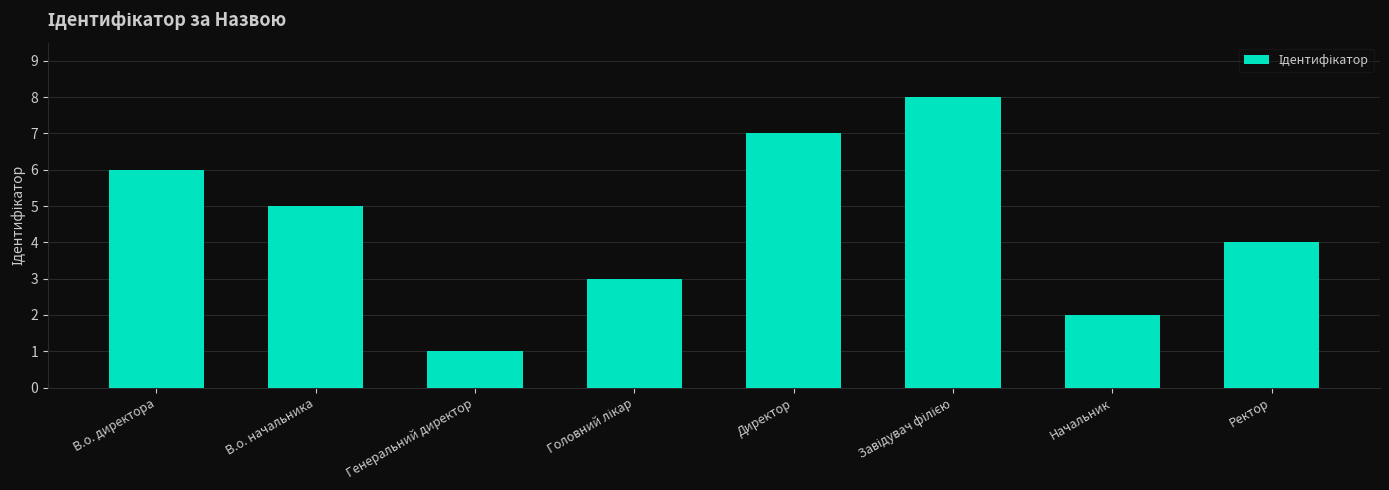

What value does the data have at В.о. начальника?

5